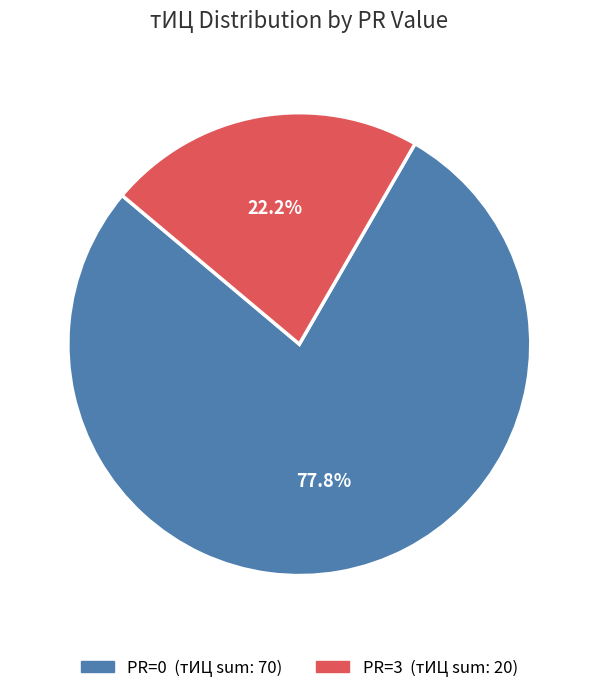

Is there any slice that represents more than half of the pie?

Yes